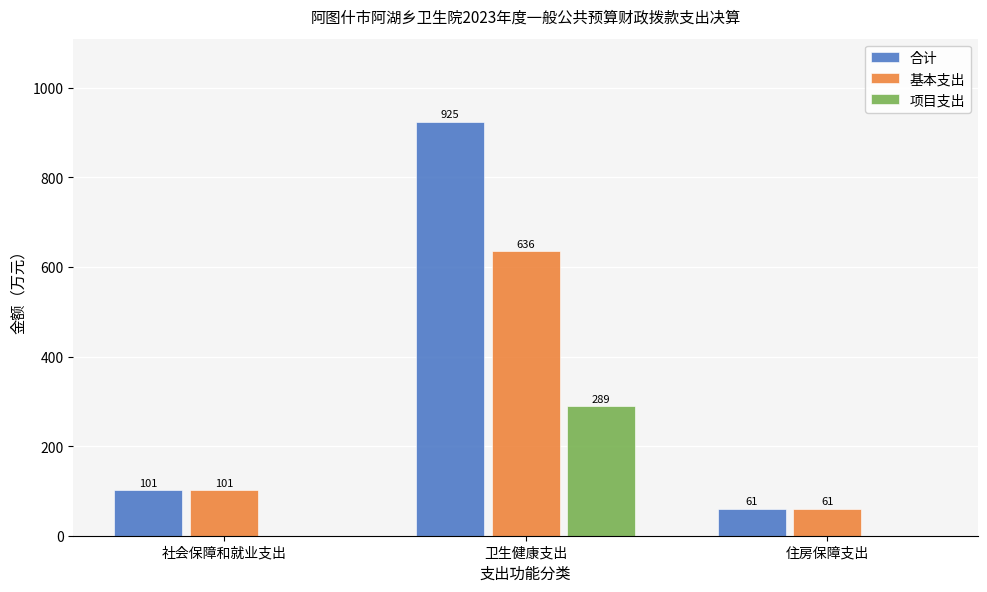

How many groups of bars are there?

3